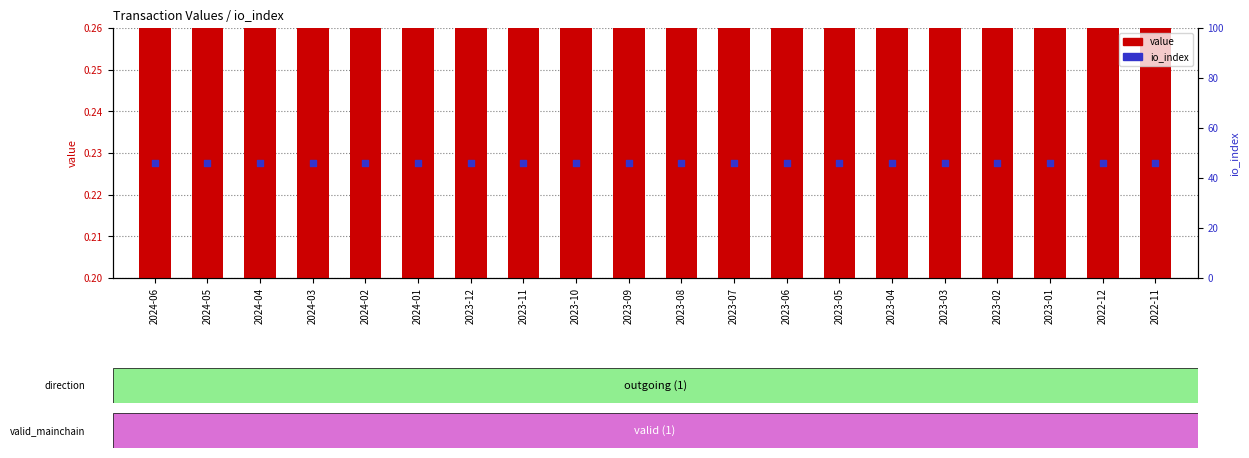

Which series contains the lowest Y value?

value